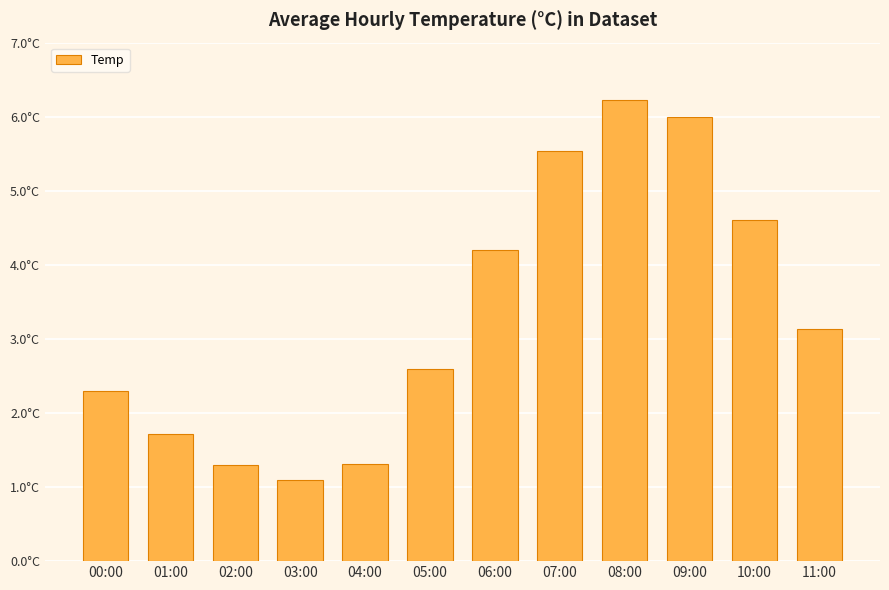

Reading left to right, what are all the values shown in this chart?

00:00=2.3	01:00=1.7	02:00=1.3	03:00=1.1	04:00=1.3	05:00=2.6	06:00=4.2	07:00=5.5	08:00=6.2	09:00=6.0	10:00=4.6	11:00=3.1